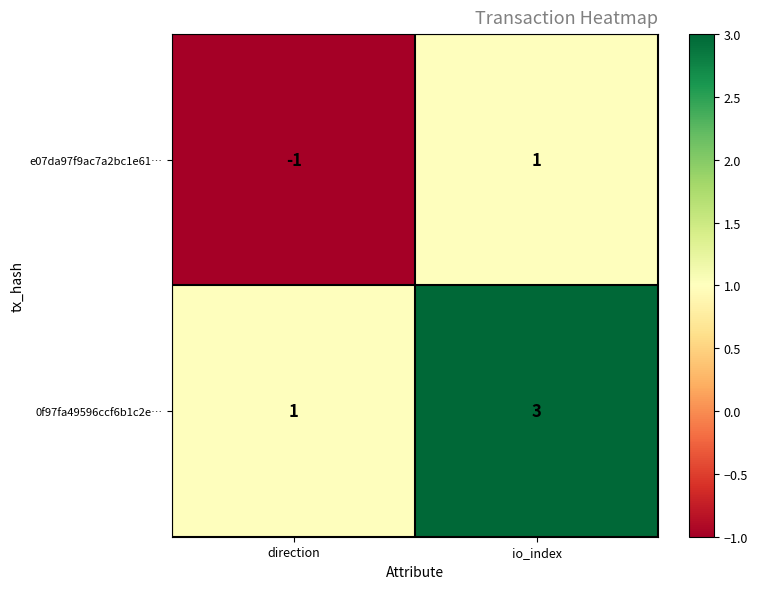

What is the sum of the 0f97fa49596ccf6b1c2e… values at io_index and direction?

4